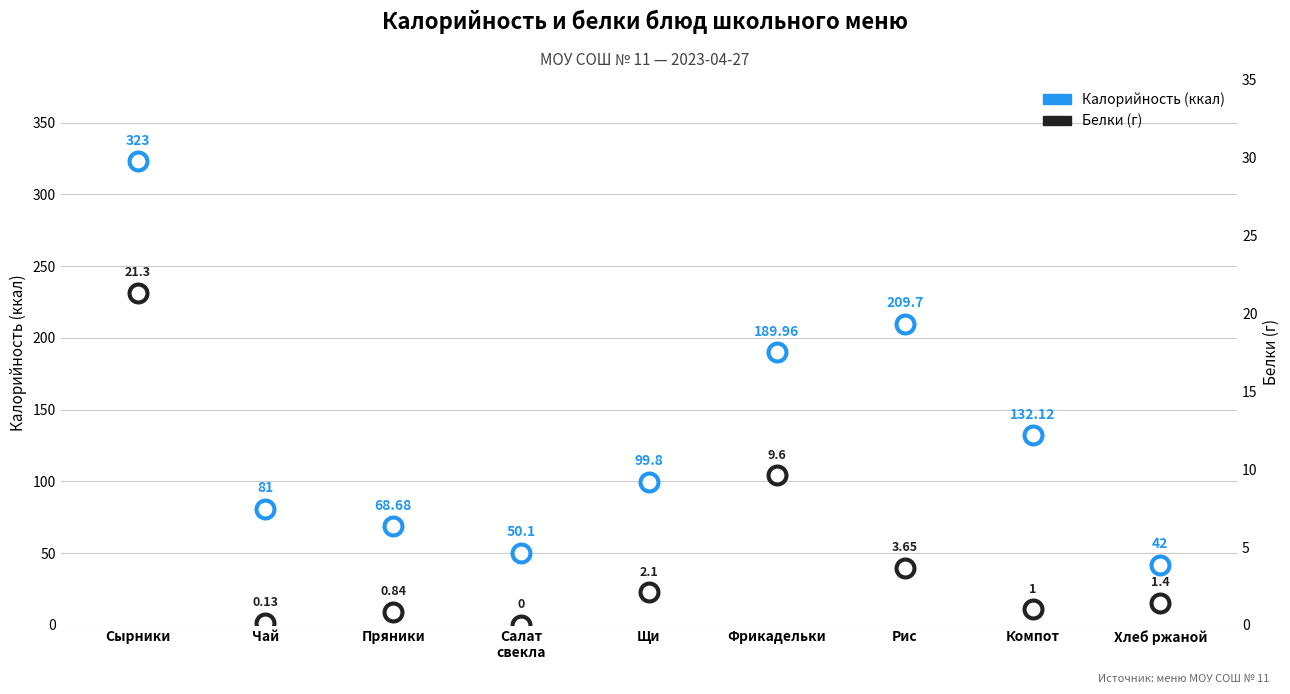

Which series has the largest total across all categories?

Калорийность